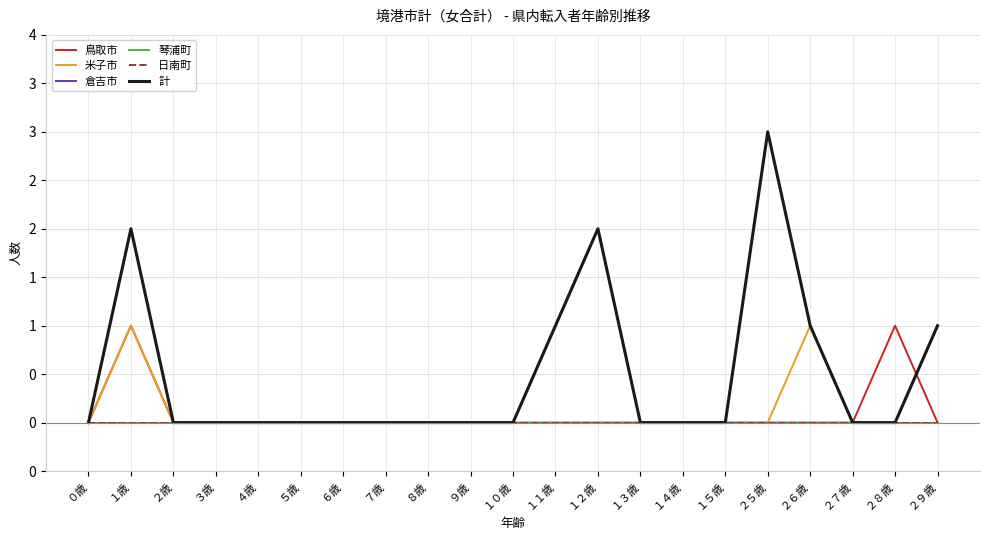

True or false: 琴浦町 and 倉吉市 intersect in this chart.

False